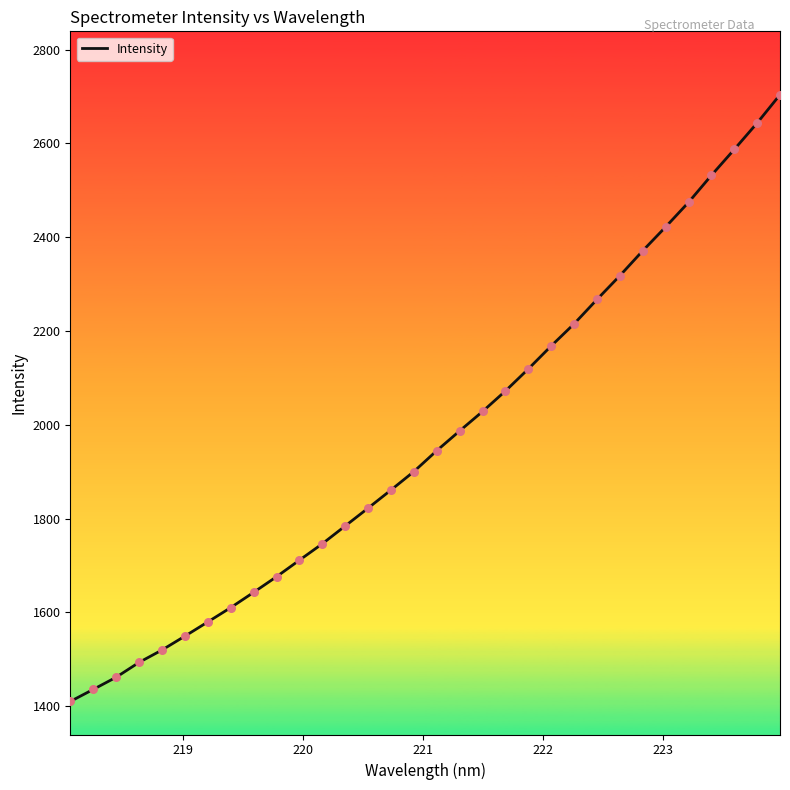

What is the minimum value shown in the chart?

1409.9